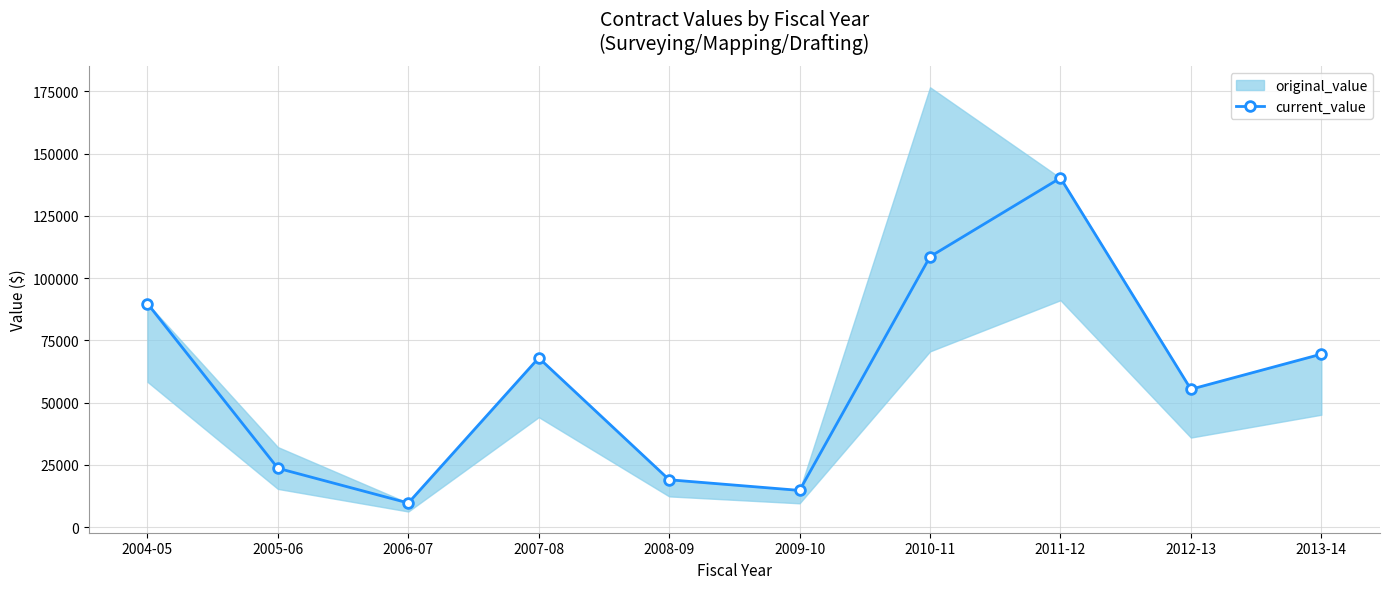

How many interior local peaks (higher than both neighbors) does the data have?

2